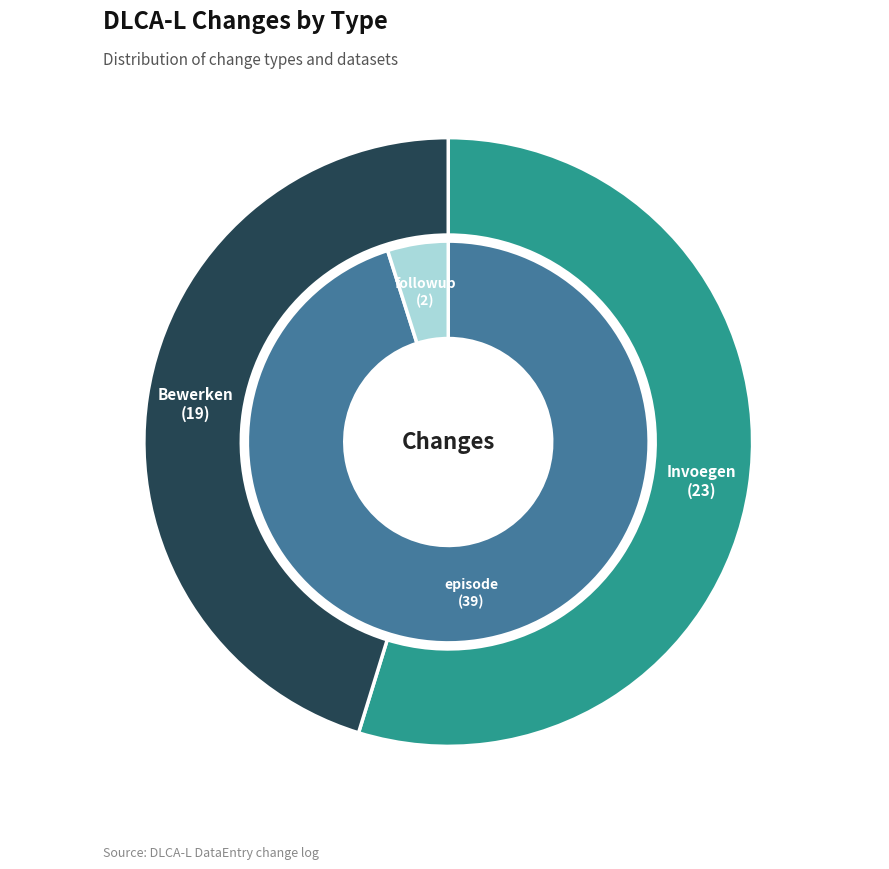

How many segments does this pie chart have?

2